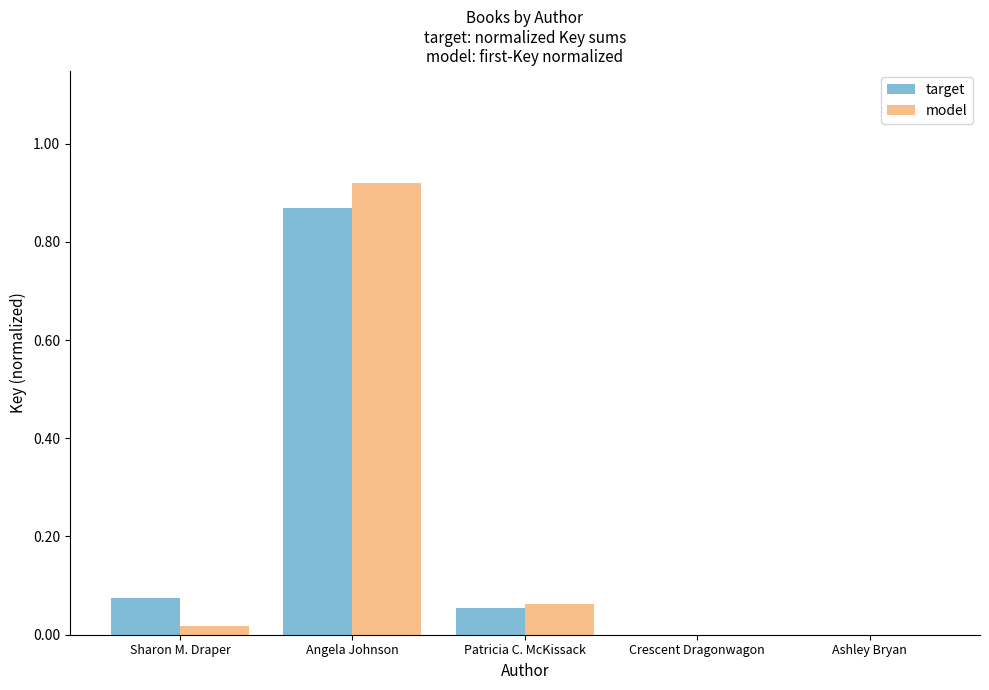

Which series changed the most between Angela Johnson and Patricia C. McKissack?

model